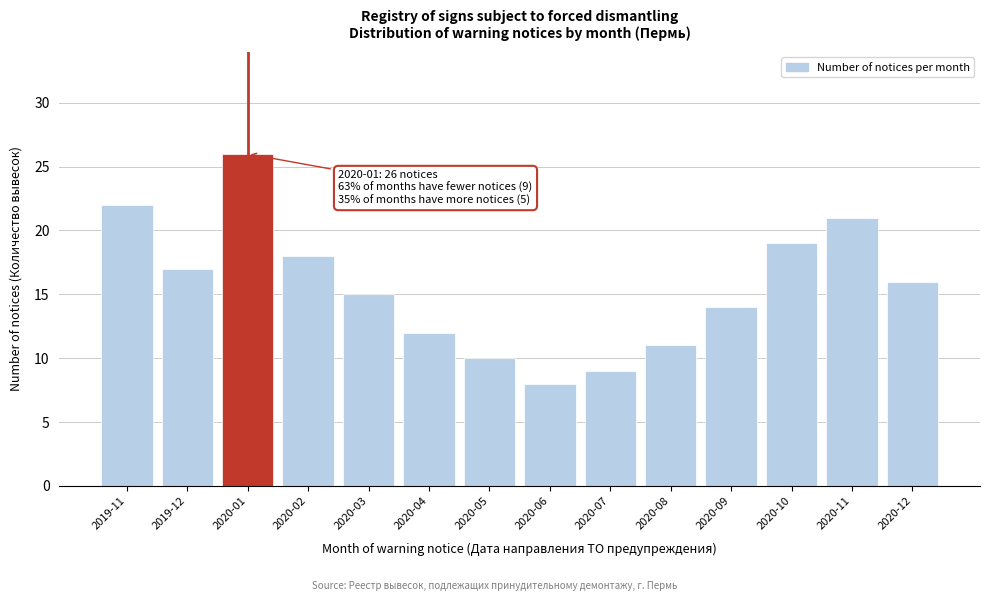

Reading left to right, transcribe all the data shown in this chart.

2019-11=22	2019-12=17	2020-01=26	2020-02=18	2020-03=15	2020-04=12	2020-05=10	2020-06=8	2020-07=9	2020-08=11	2020-09=14	2020-10=19	2020-11=21	2020-12=16